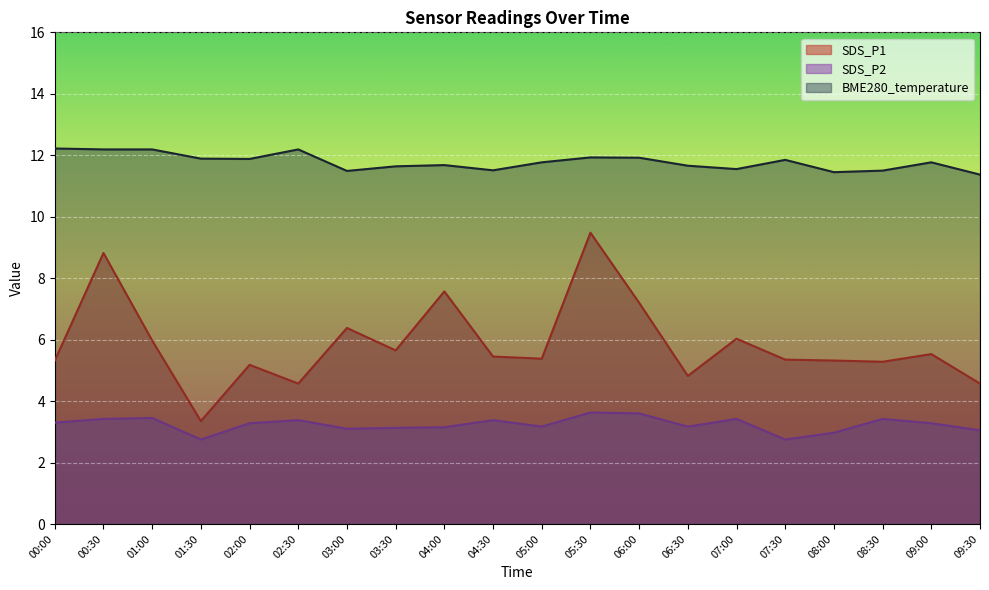

How many values in the SDS_P1 series exceed 5?

16